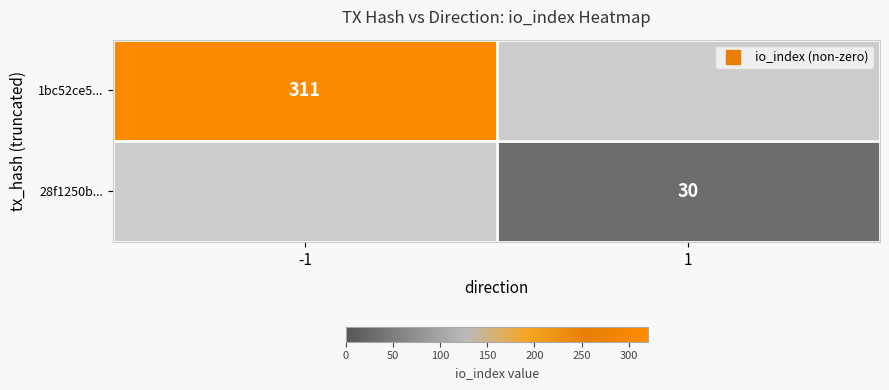

Which series has the largest range (max minus min)?

1bc52ce5...